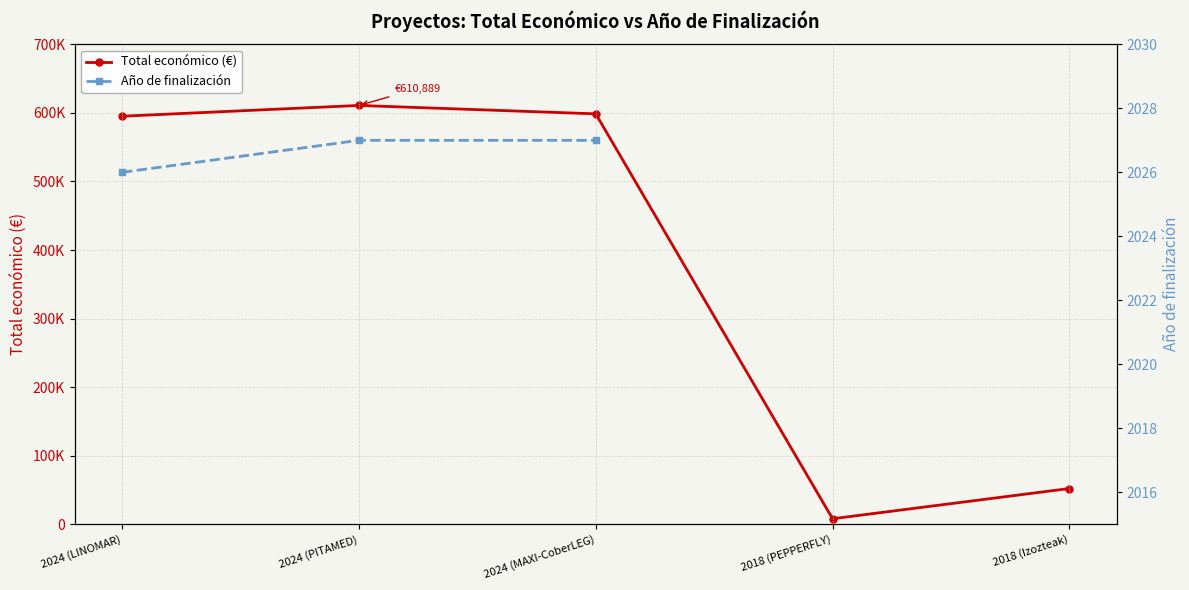

At which label is the value closest to 309424?

2018 (Izozteak)